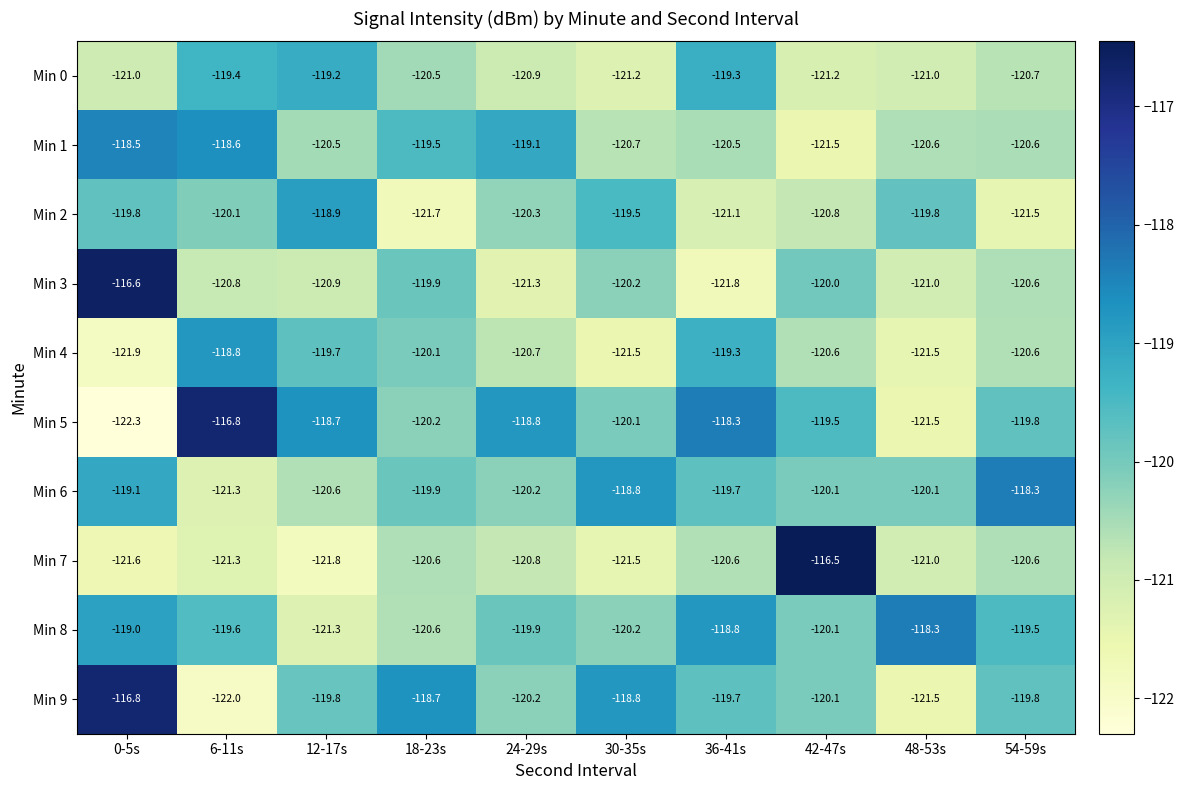

At which category is the sum across all series the highest?

0-5s